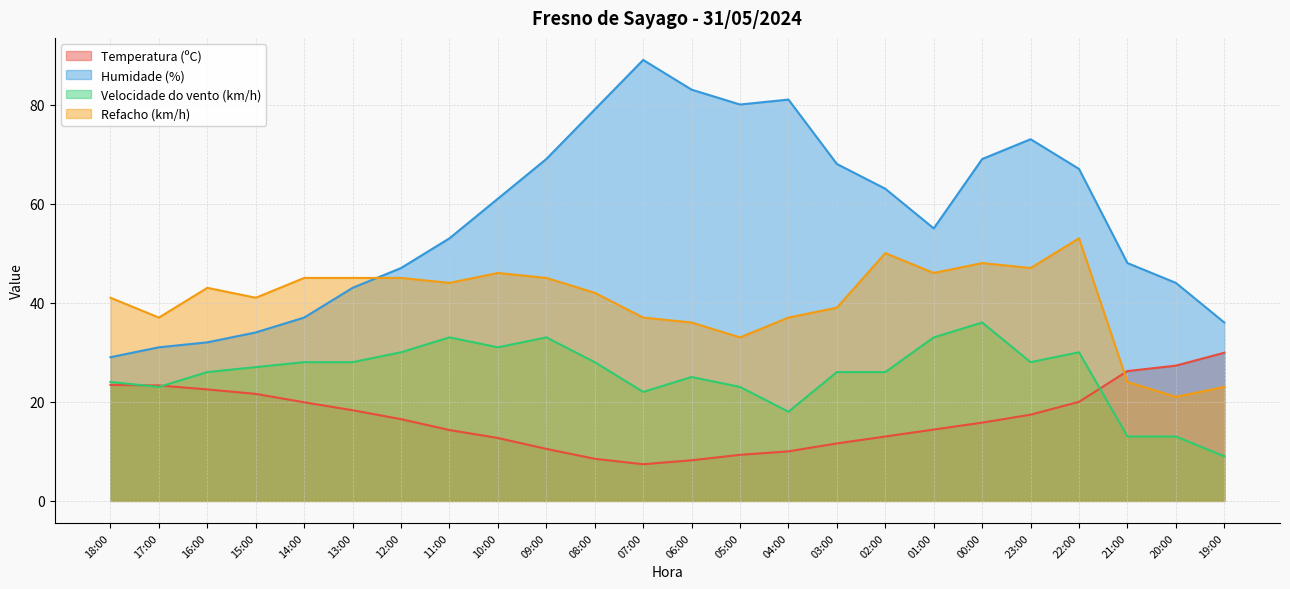

True or false: Velocidade do vento (km/h) and Humidade (%) intersect in this chart.

False